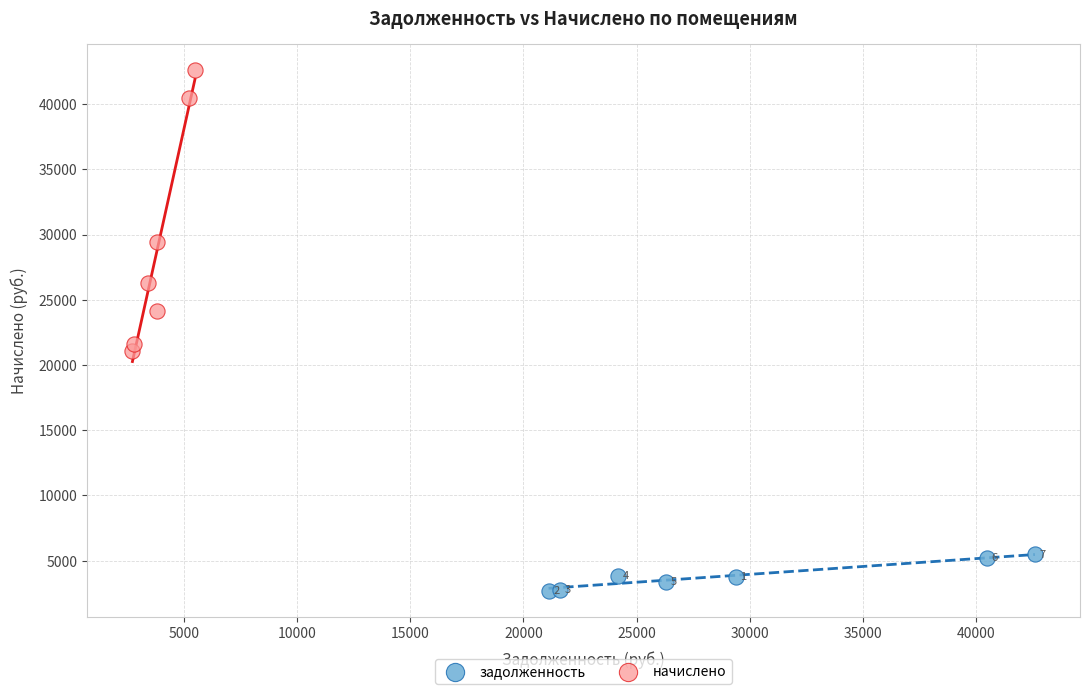

Which series contains the highest Y value?

начислено